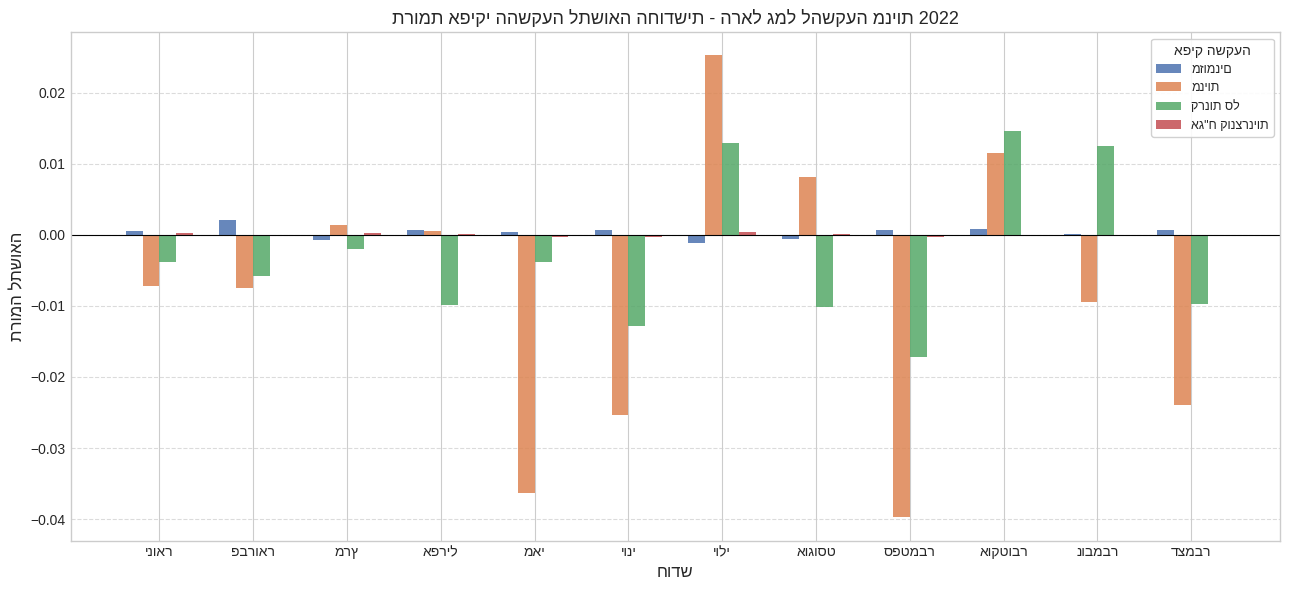

How many categories are shown in the chart?

12